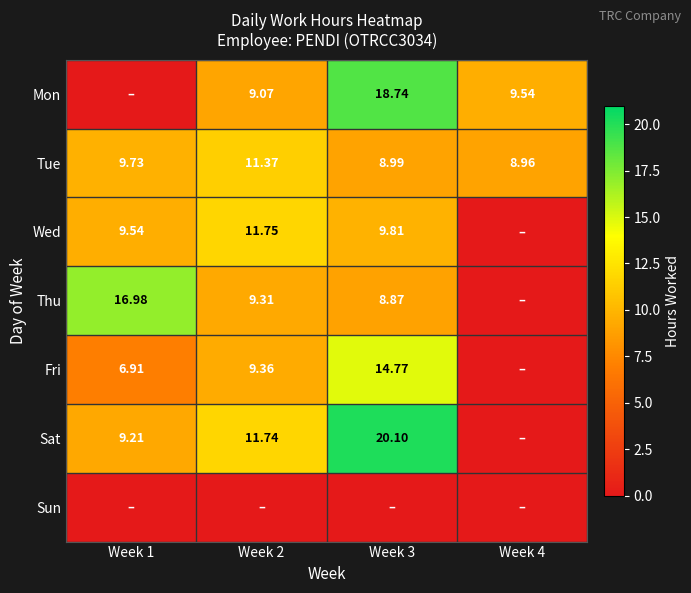

What is the difference between the second highest and minimum values in the Sat series?

11.7